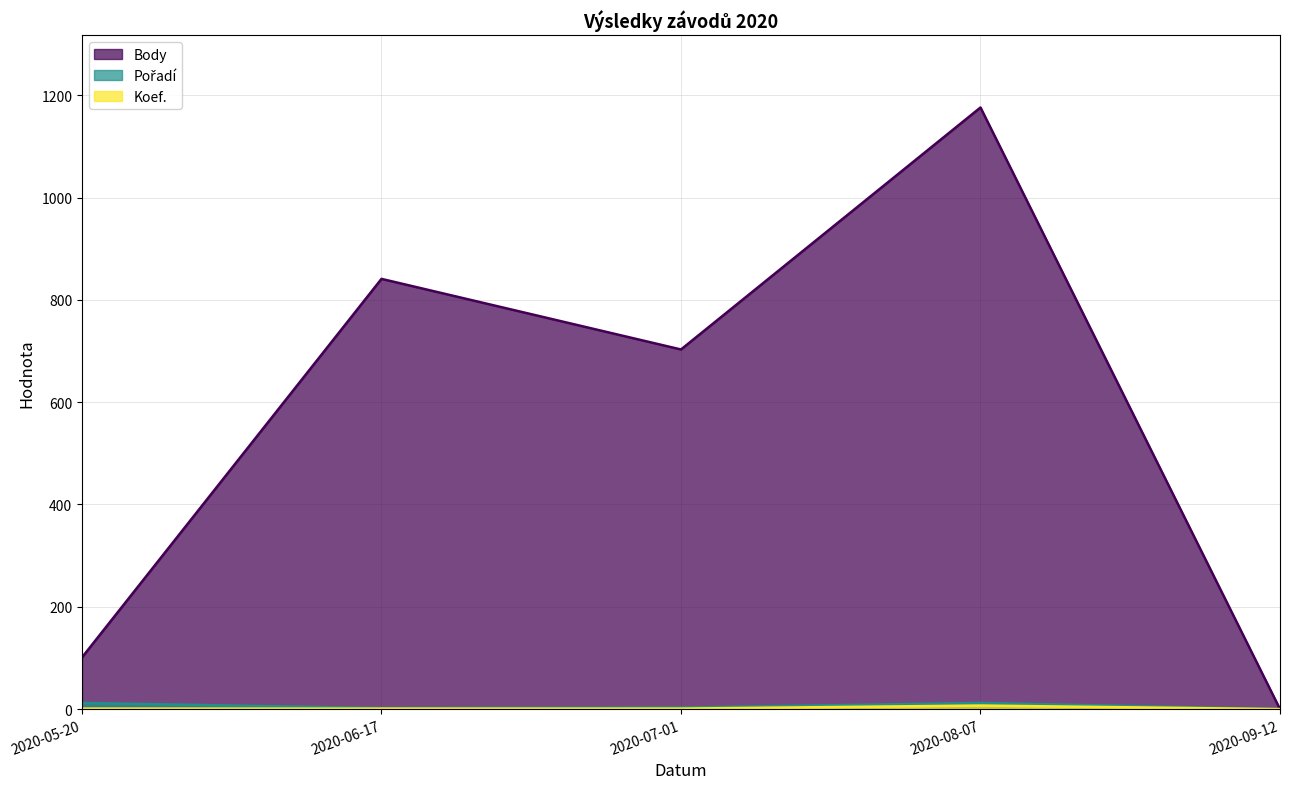

Count the number of data series in this chart.

3